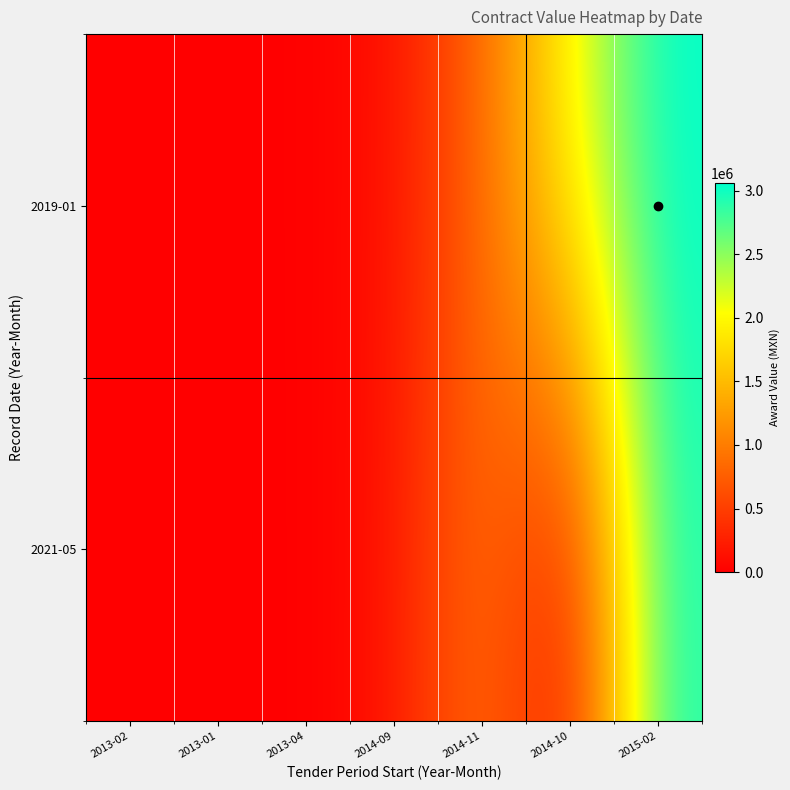

Which category has the highest value across all series?

2015-02